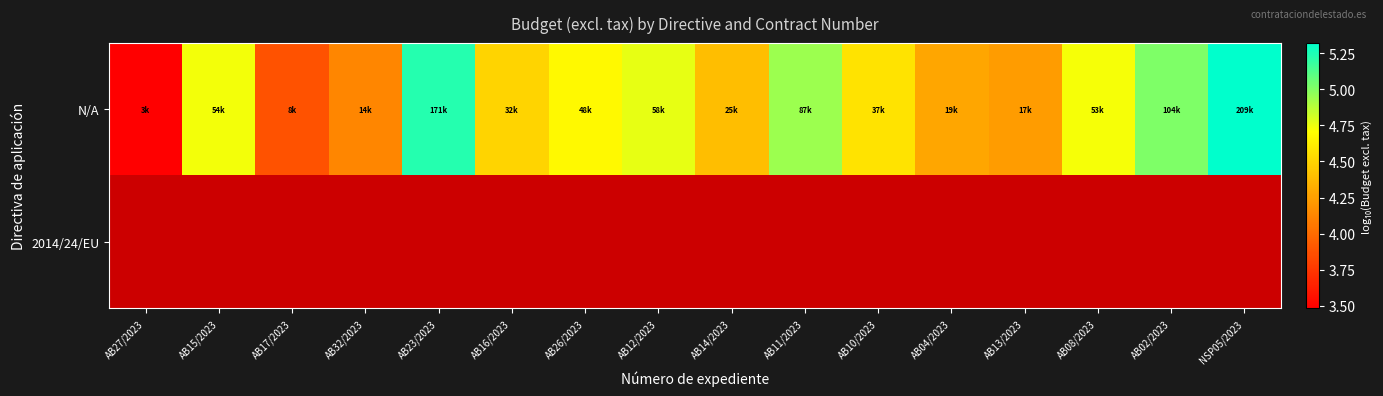

At which label does 2014/24/EU reach its minimum?

AB27/2023